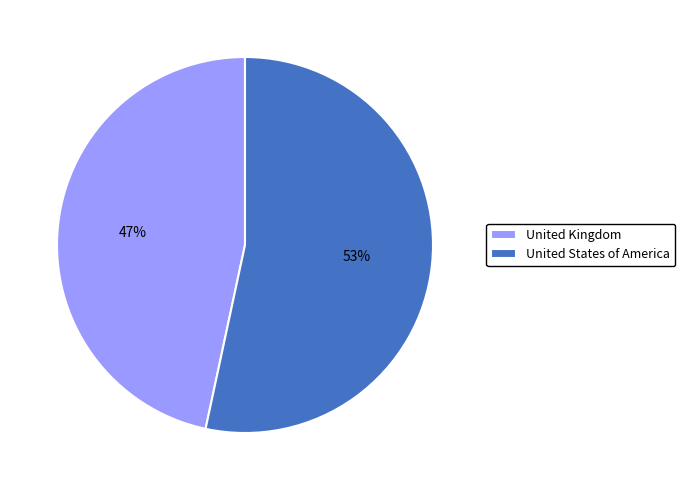

Is it true that United States of America is 47% of the pie?

False